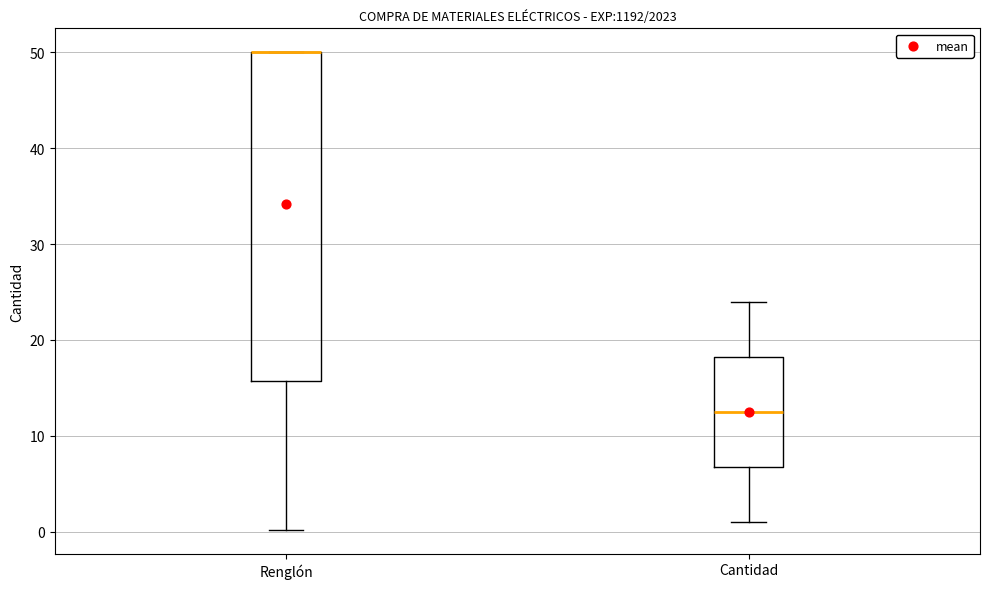

Where is the upper edge of the box for Renglón on the y-axis? The values are not printed on the chart, so give them approximately, as read against the axis.

50